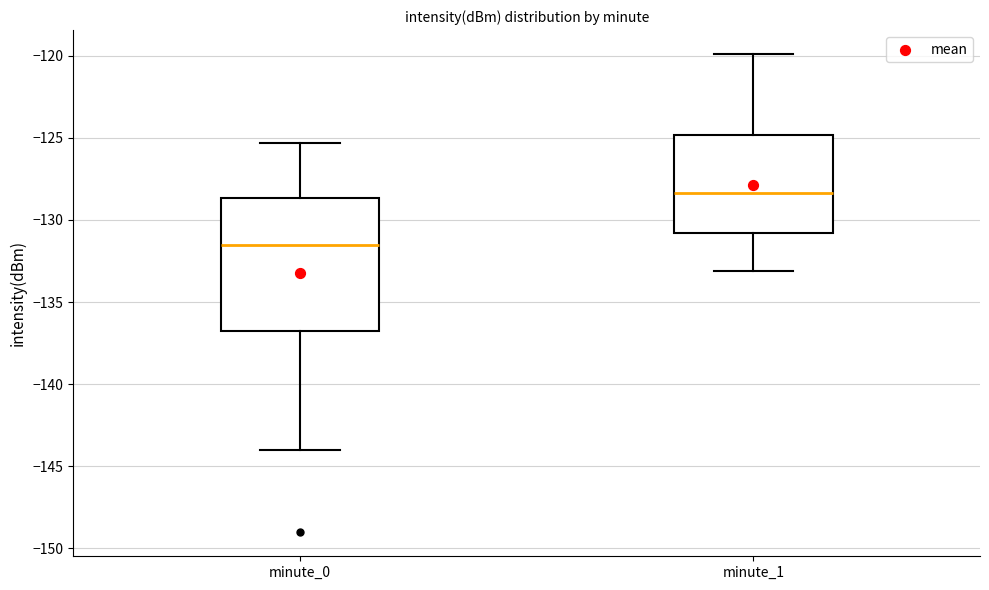

Where is the upper edge of the box for minute_1 on the y-axis? The values are not printed on the chart, so give them approximately, as read against the axis.

-125.0